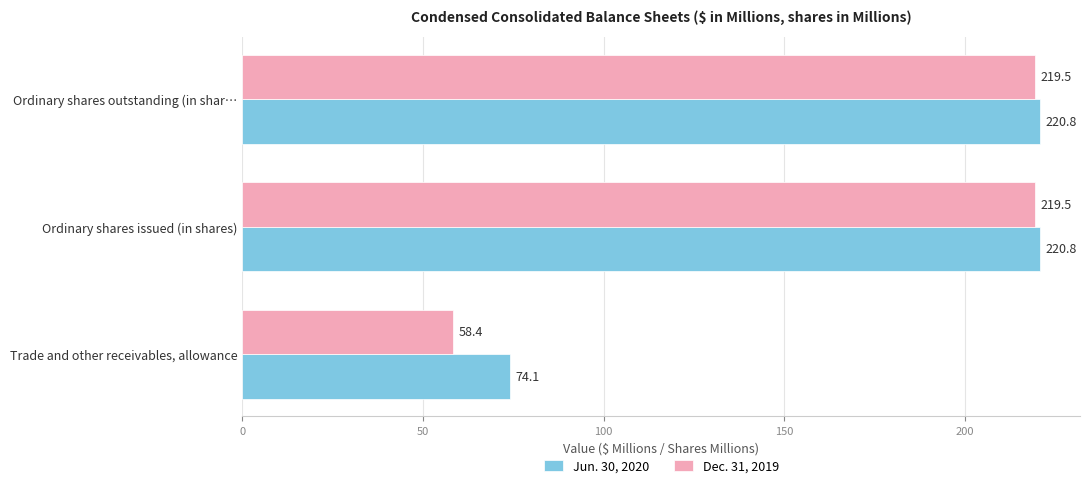

How many data points does each series have?

3